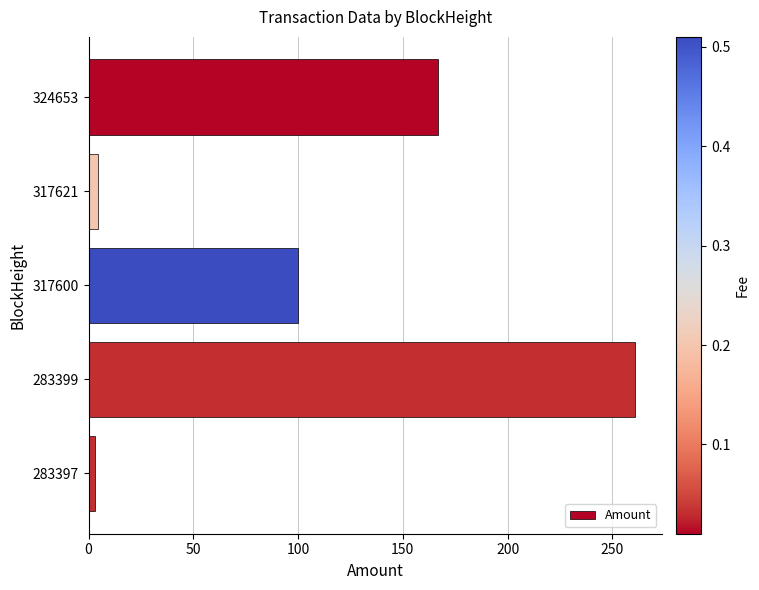

Does the chart contain stacked bars?

No